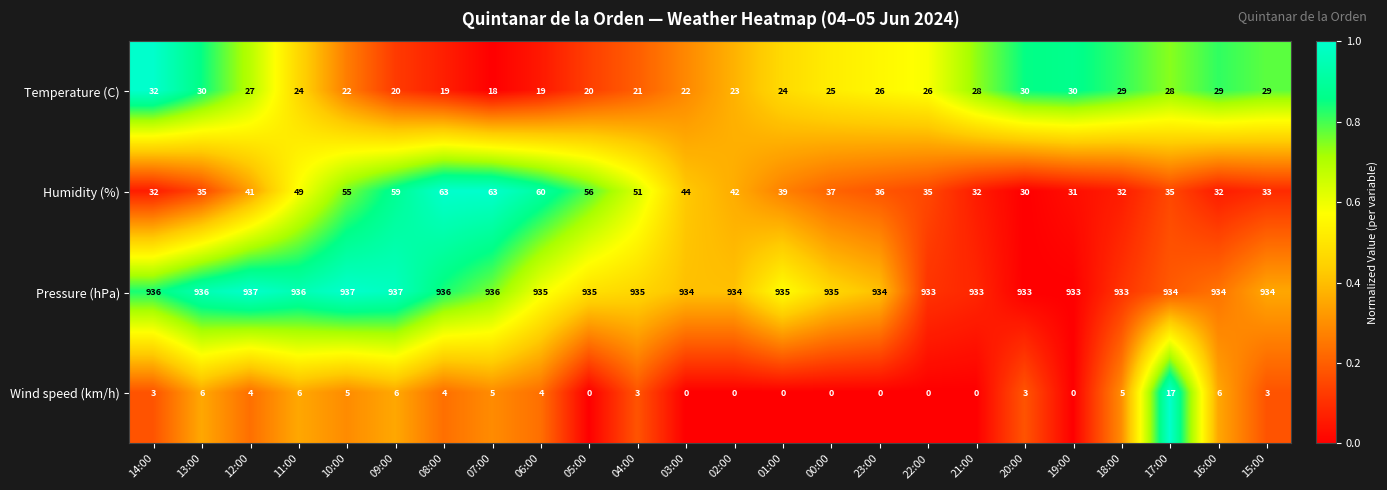

How many series are shown in this chart?

4